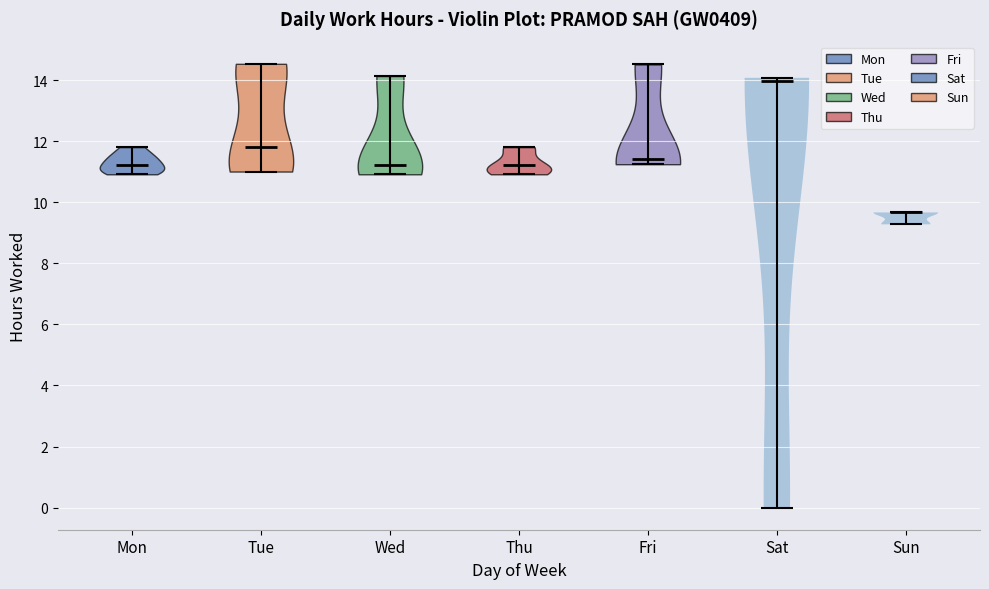

Which violin has the highest median line?

Sat